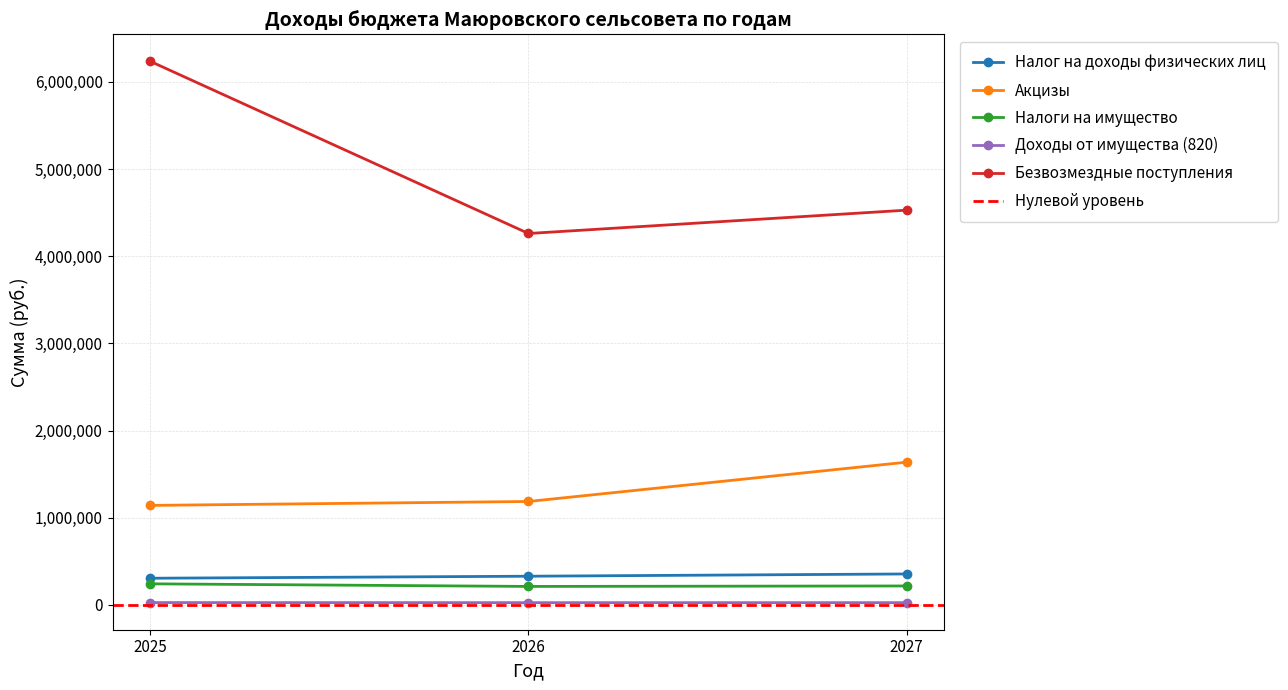

The value of Налоги на имущество at 2025 is 241200.0. True or false?

True